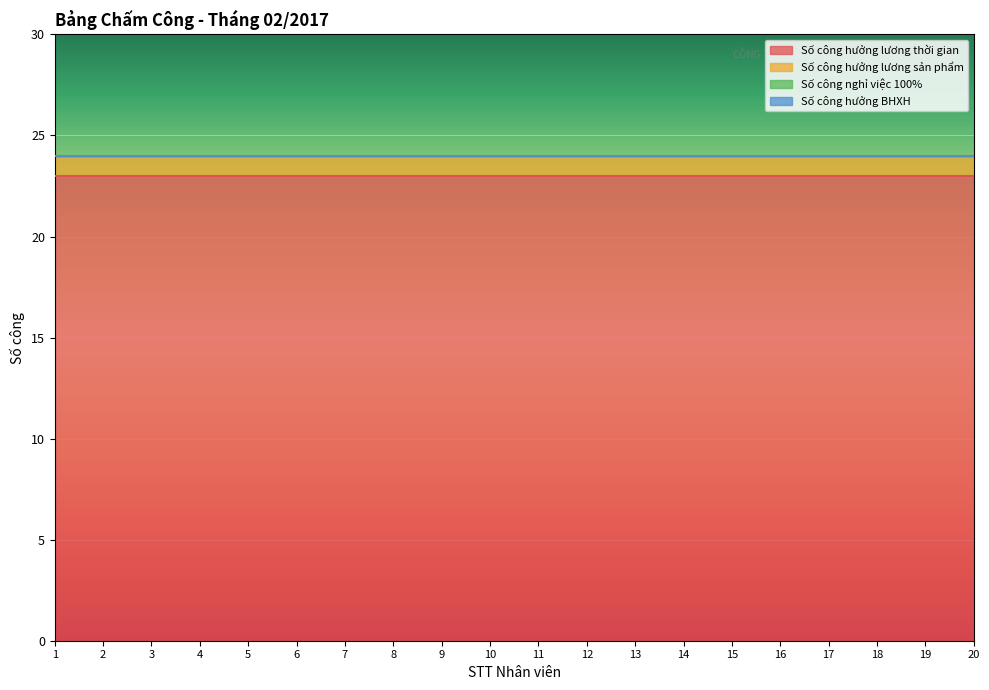

True or false: Số công hưởng lương thời gian has a value of 30 at 12.

False